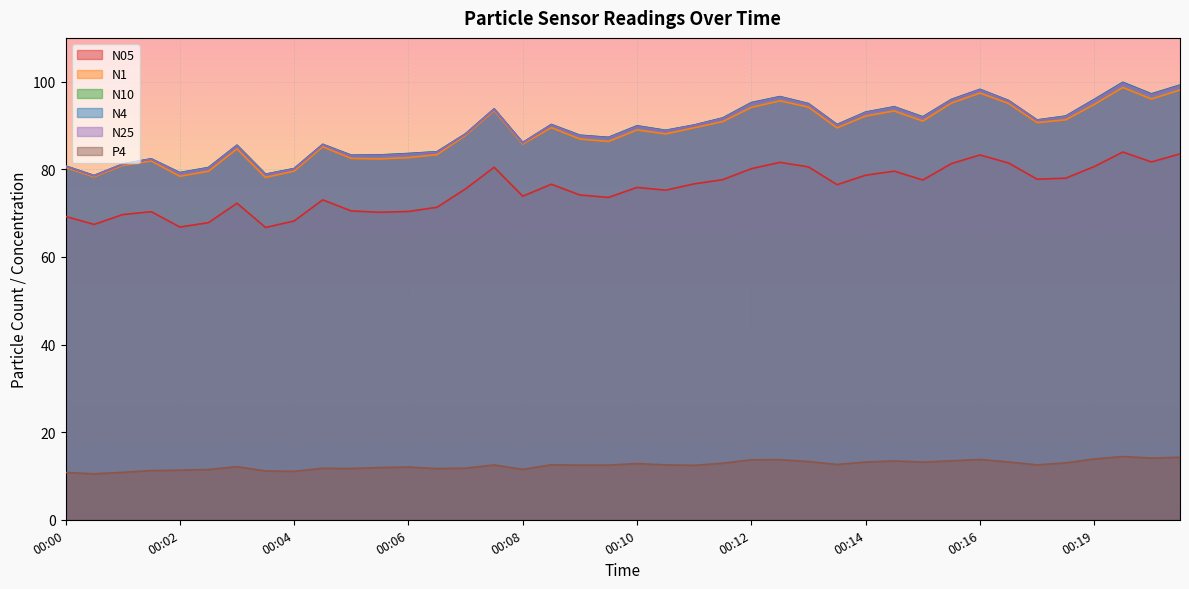

What is the maximum value shown in the chart?

99.9